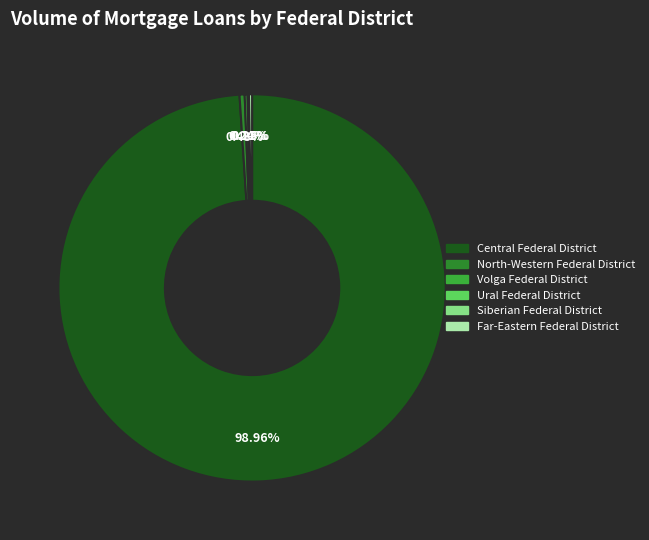

What is the largest slice in the pie chart?

Central Federal District